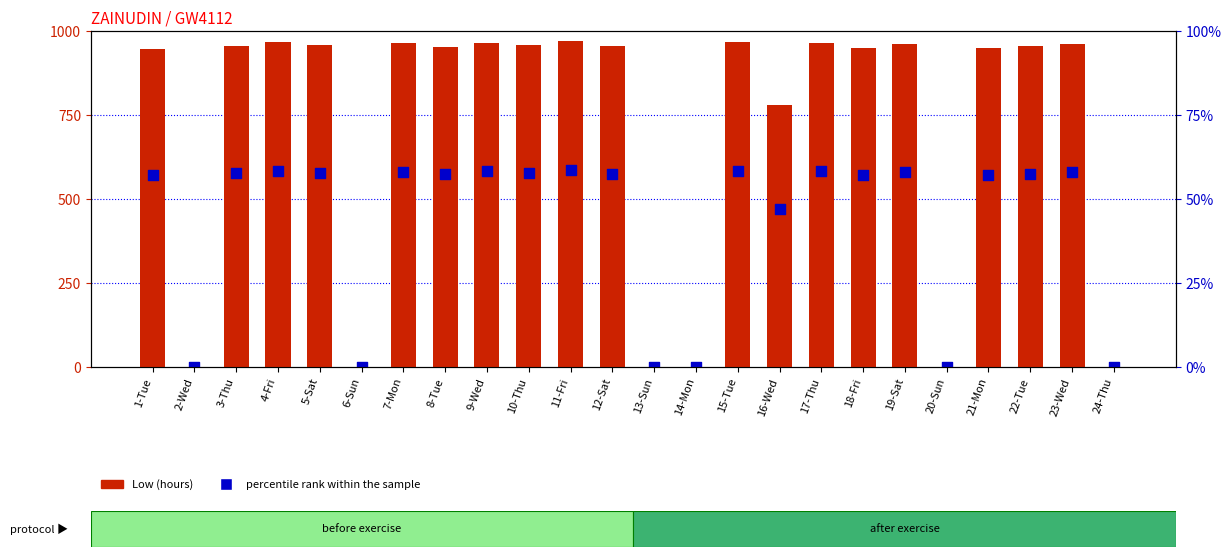

What is the total value across all series at 23-Wed?

1540.1